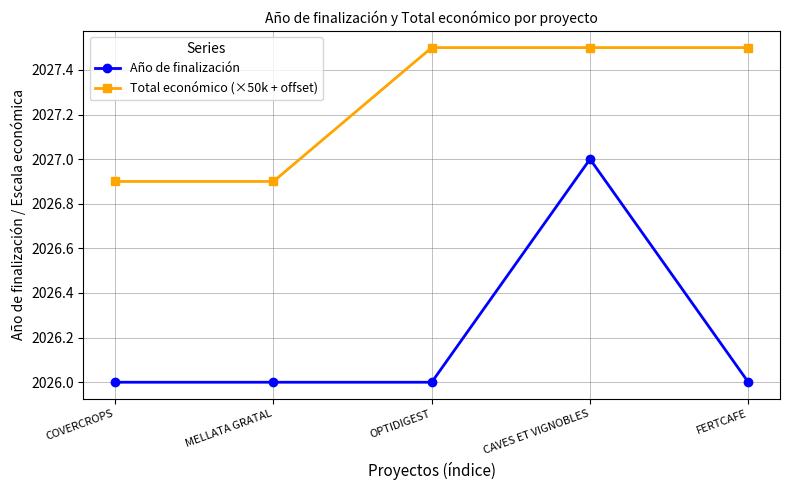

What is the maximum value for Año de finalización?

2027.0